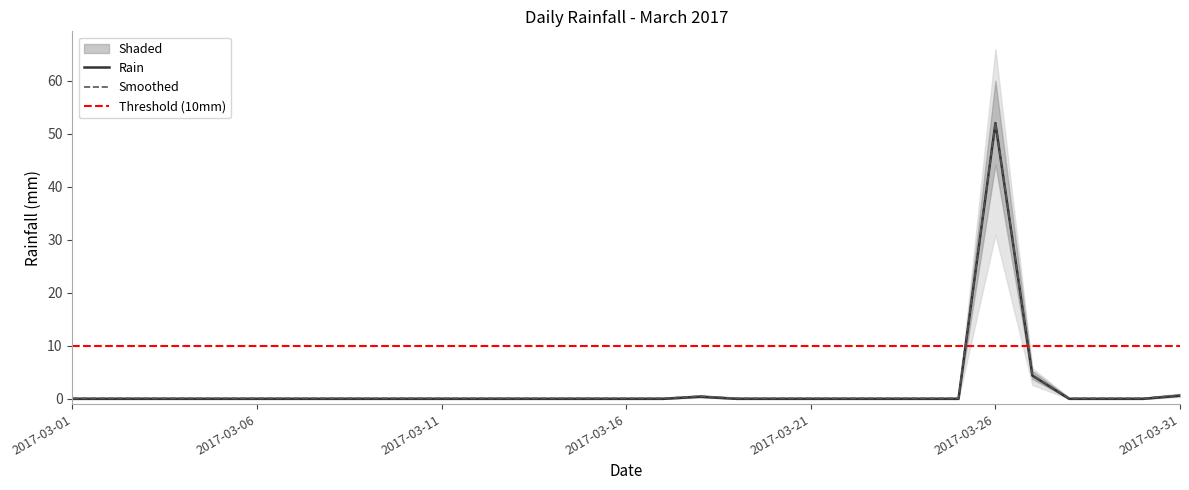

How many interior local peaks (higher than both neighbors) does the data have?

2